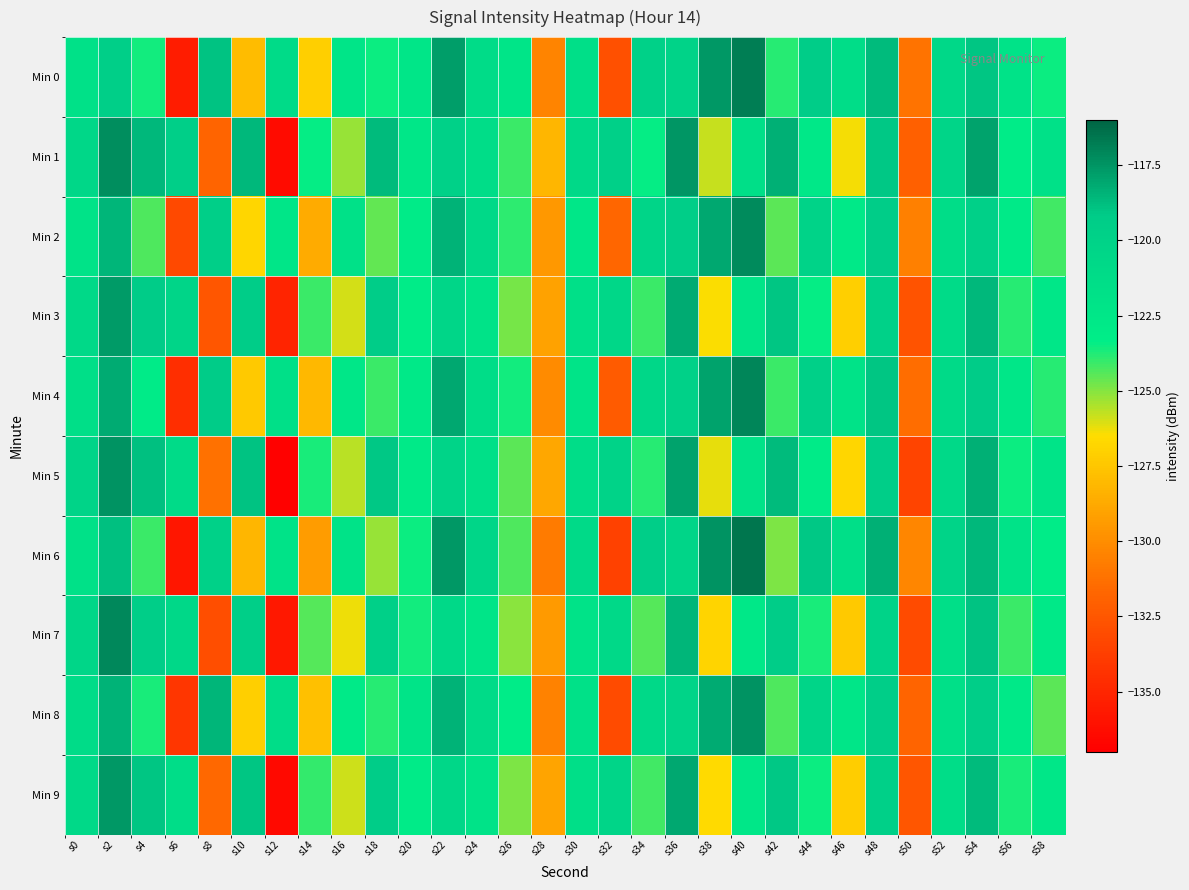

At how many categories does at least one series exceed -134?

30